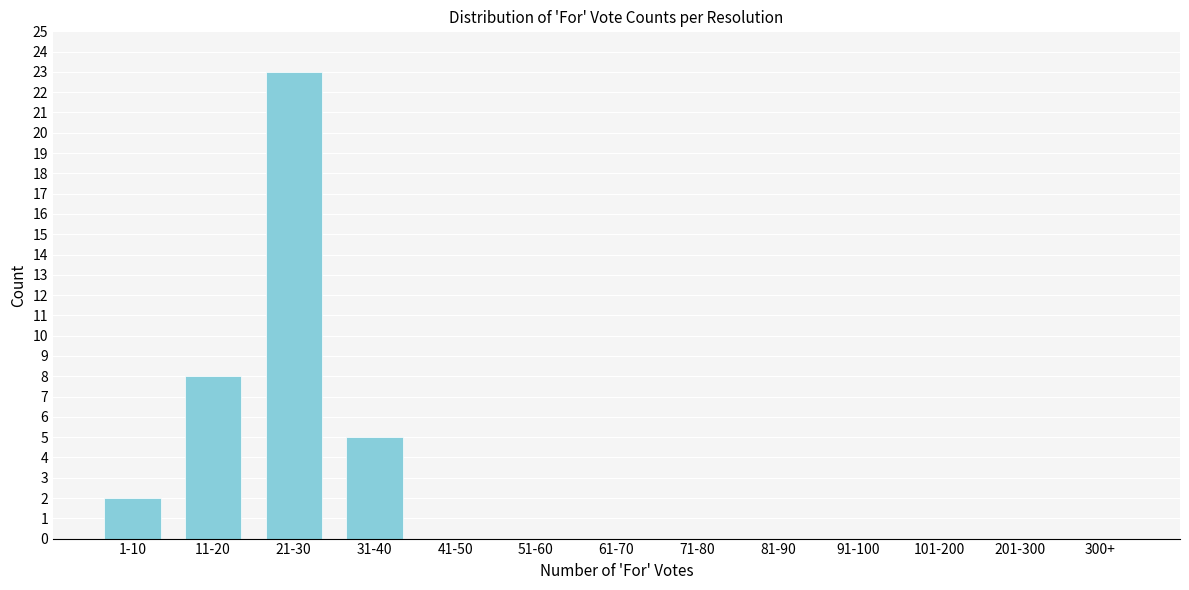

Reading left to right, transcribe all the data shown in this chart.

1-10=2	11-20=8	21-30=23	31-40=5	41-50=0	51-60=0	61-70=0	71-80=0	81-90=0	91-100=0	101-200=0	201-300=0	300+=0